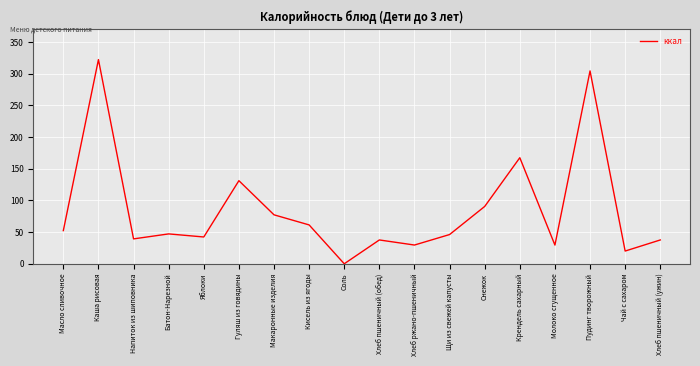

The chart shows a value of 322.3 at Каша рисовая. True or false?

True